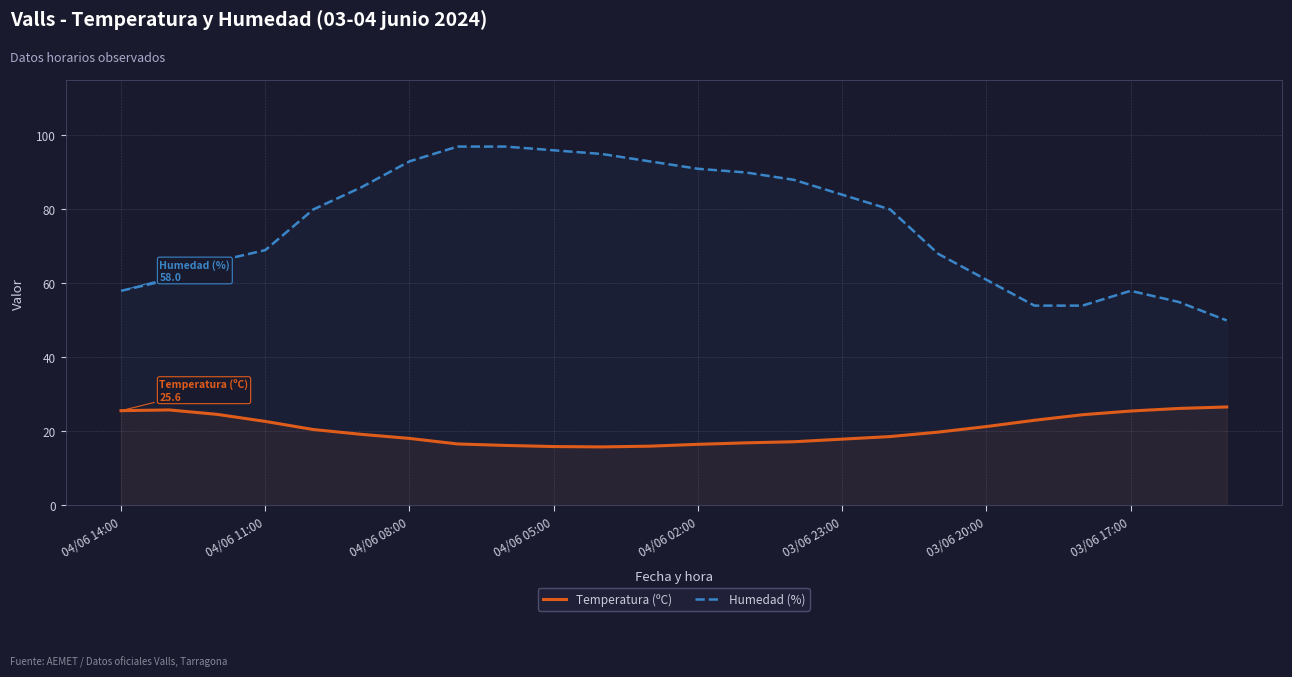

List the series in order of their overall mean, highest first.

Humedad (%), Temperatura (ºC)